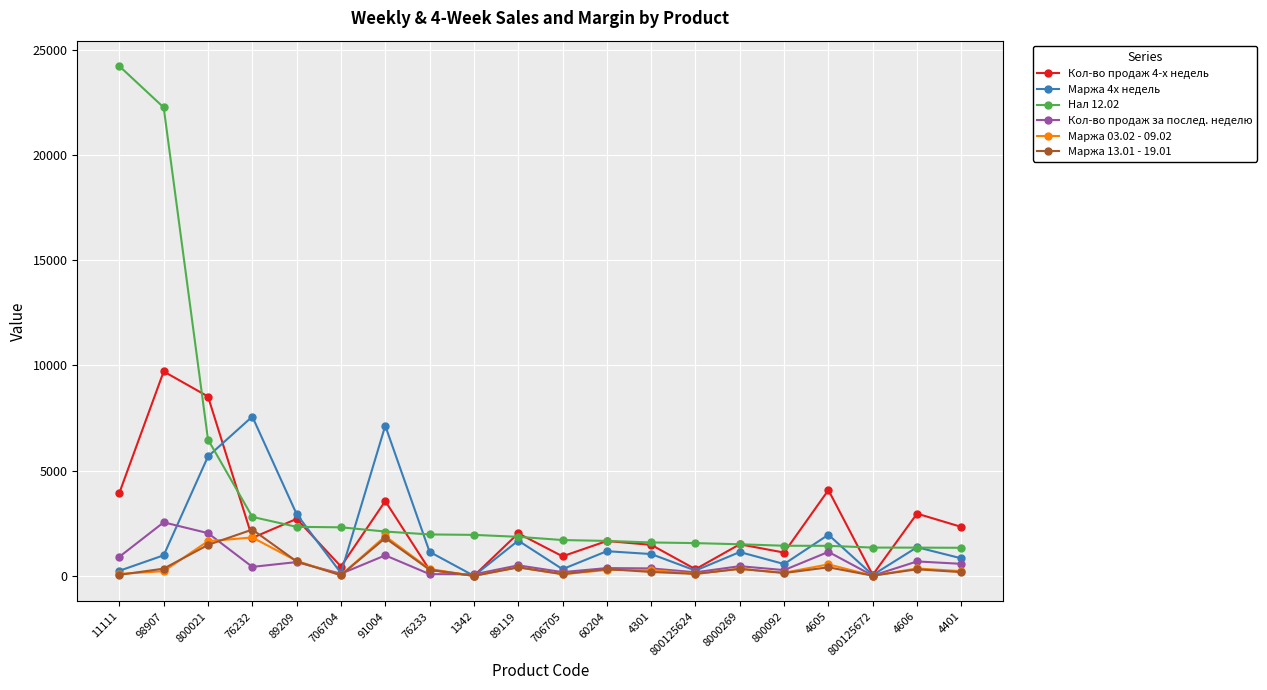

The value of Нал 12.02 at 800021 is 6478.0. True or false?

True